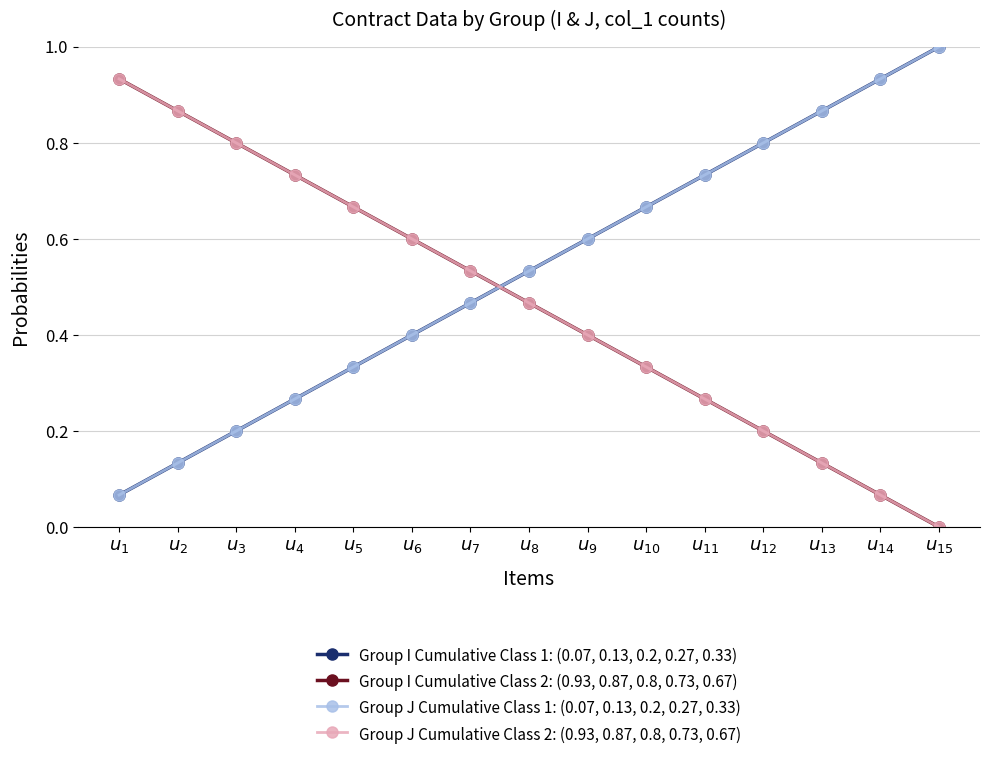

Reading left to right, list all the values displayed in this chart.

Group I Cumulative Class 1: (0.07, 0.13, 0.2, 0.27, 0.33): $u_{1}$=0.1	$u_{2}$=0.1	$u_{3}$=0.2	$u_{4}$=0.3	$u_{5}$=0.3	$u_{6}$=0.4	$u_{7}$=0.5	$u_{8}$=0.5	$u_{9}$=0.6	$u_{10}$=0.7	$u_{11}$=0.7	$u_{12}$=0.8	$u_{13}$=0.9	$u_{14}$=0.9	$u_{15}$=1.0
Group I Cumulative Class 2: (0.93, 0.87, 0.8, 0.73, 0.67): $u_{1}$=0.9	$u_{2}$=0.9	$u_{3}$=0.8	$u_{4}$=0.7	$u_{5}$=0.7	$u_{6}$=0.6	$u_{7}$=0.5	$u_{8}$=0.5	$u_{9}$=0.4	$u_{10}$=0.3	$u_{11}$=0.3	$u_{12}$=0.2	$u_{13}$=0.1	$u_{14}$=0.1	$u_{15}$=0.0
Group J Cumulative Class 1: (0.07, 0.13, 0.2, 0.27, 0.33): $u_{1}$=0.1	$u_{2}$=0.1	$u_{3}$=0.2	$u_{4}$=0.3	$u_{5}$=0.3	$u_{6}$=0.4	$u_{7}$=0.5	$u_{8}$=0.5	$u_{9}$=0.6	$u_{10}$=0.7	$u_{11}$=0.7	$u_{12}$=0.8	$u_{13}$=0.9	$u_{14}$=0.9	$u_{15}$=1.0
Group J Cumulative Class 2: (0.93, 0.87, 0.8, 0.73, 0.67): $u_{1}$=0.9	$u_{2}$=0.9	$u_{3}$=0.8	$u_{4}$=0.7	$u_{5}$=0.7	$u_{6}$=0.6	$u_{7}$=0.5	$u_{8}$=0.5	$u_{9}$=0.4	$u_{10}$=0.3	$u_{11}$=0.3	$u_{12}$=0.2	$u_{13}$=0.1	$u_{14}$=0.1	$u_{15}$=0.0